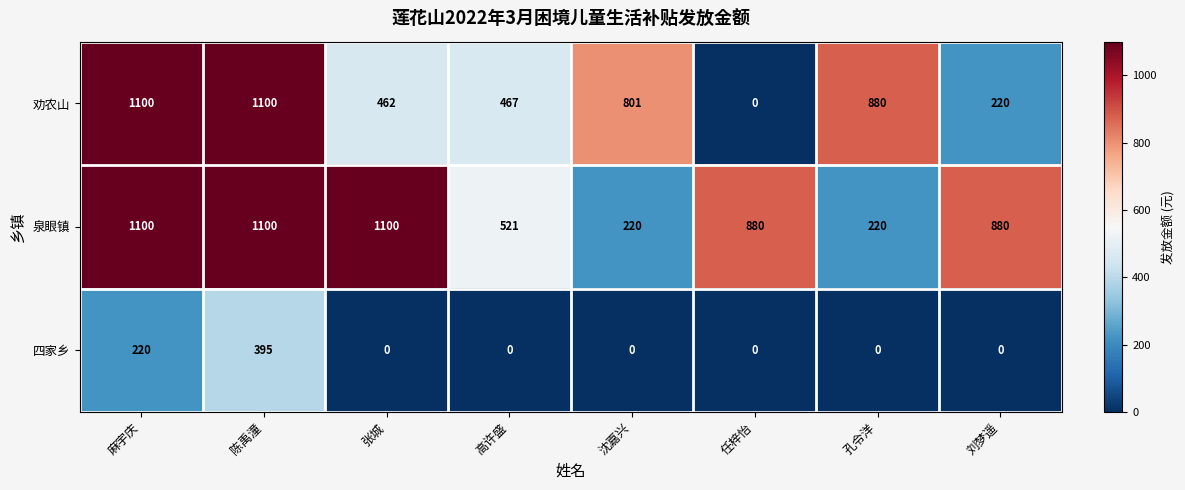

List the series in order of their overall mean, highest first.

泉眼镇, 劝农山, 四家乡